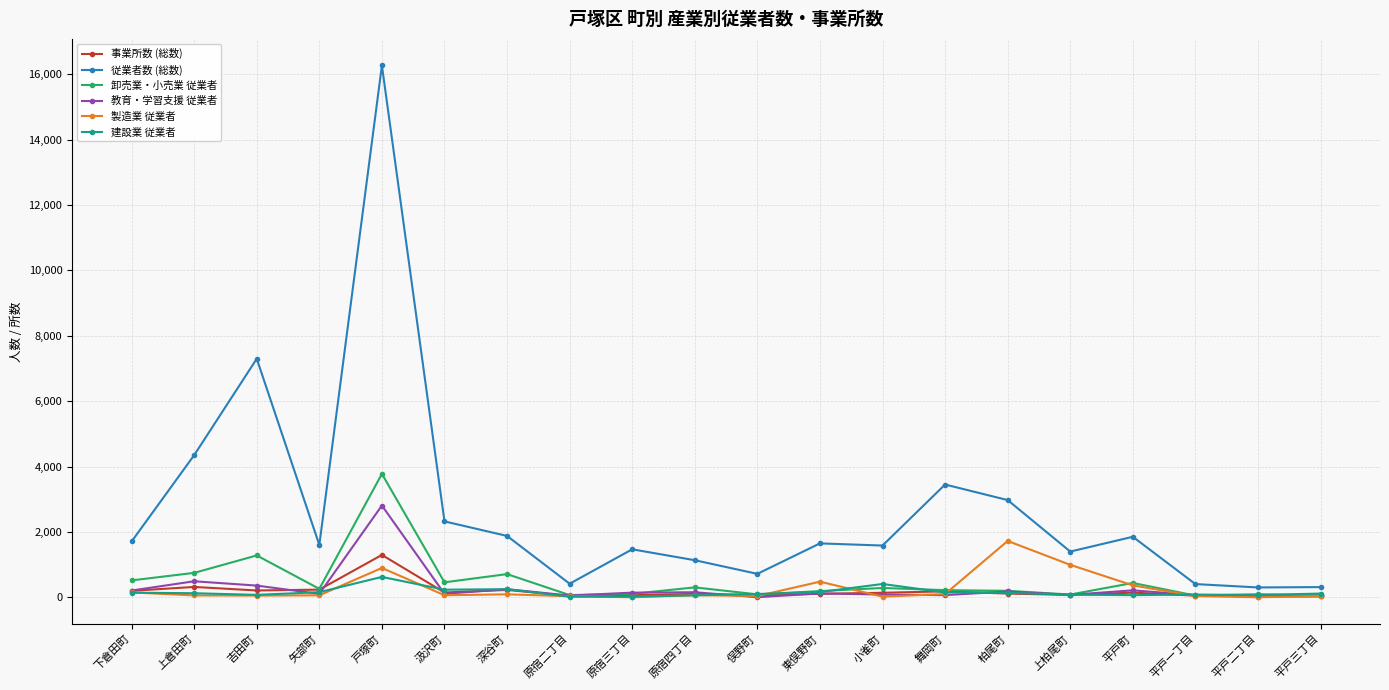

True or false: 建設業 従業者 has more than 2 interior local peaks.

True